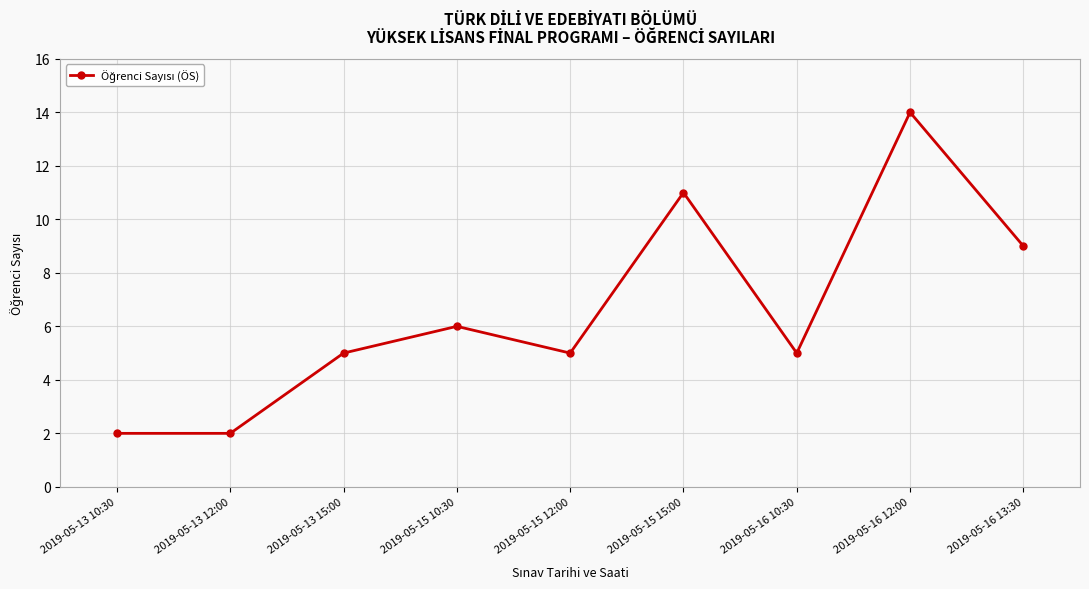

What is the average value?

7